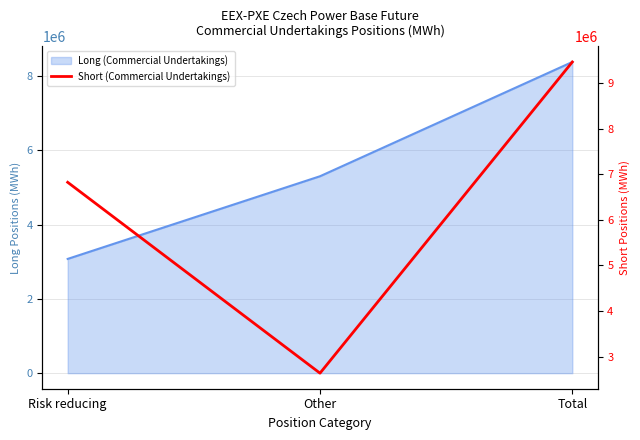

Which has a higher value, Risk reducing or Total?

Total